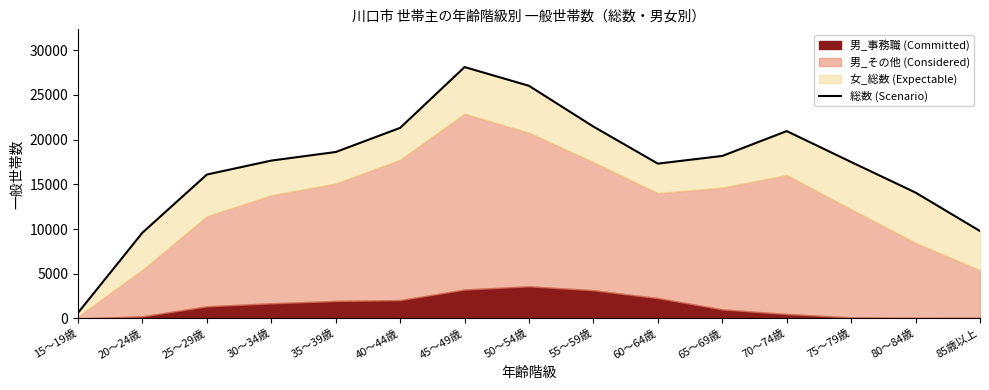

How many data points does each series have?

15